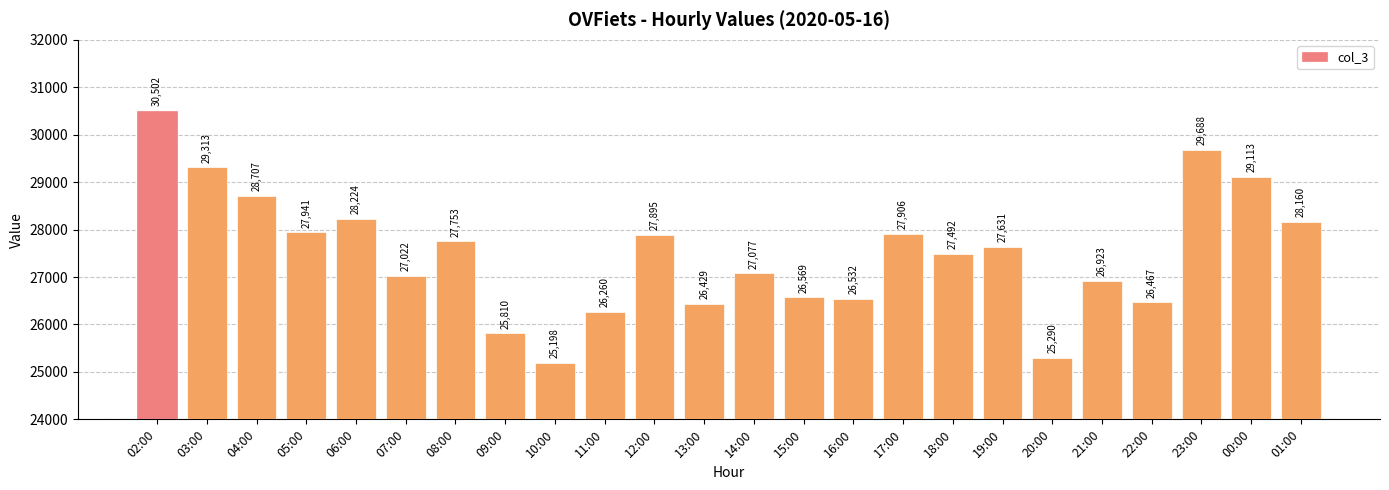

At which category does the chart reach its minimum across all series?

10:00